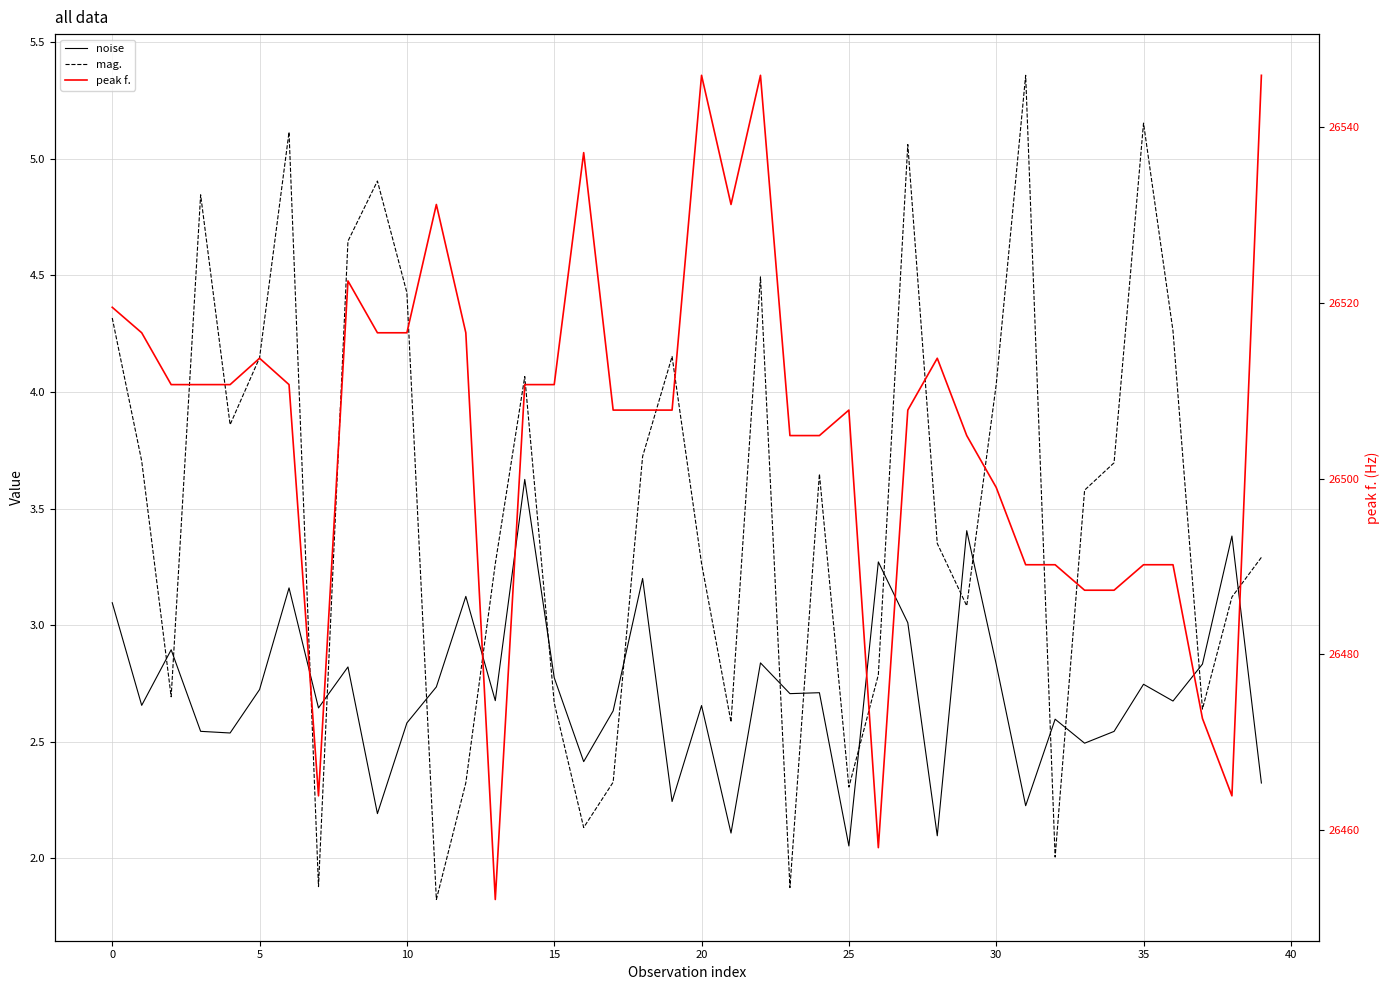

The value of peak f. at 5 is 45732.1. True or false?

False